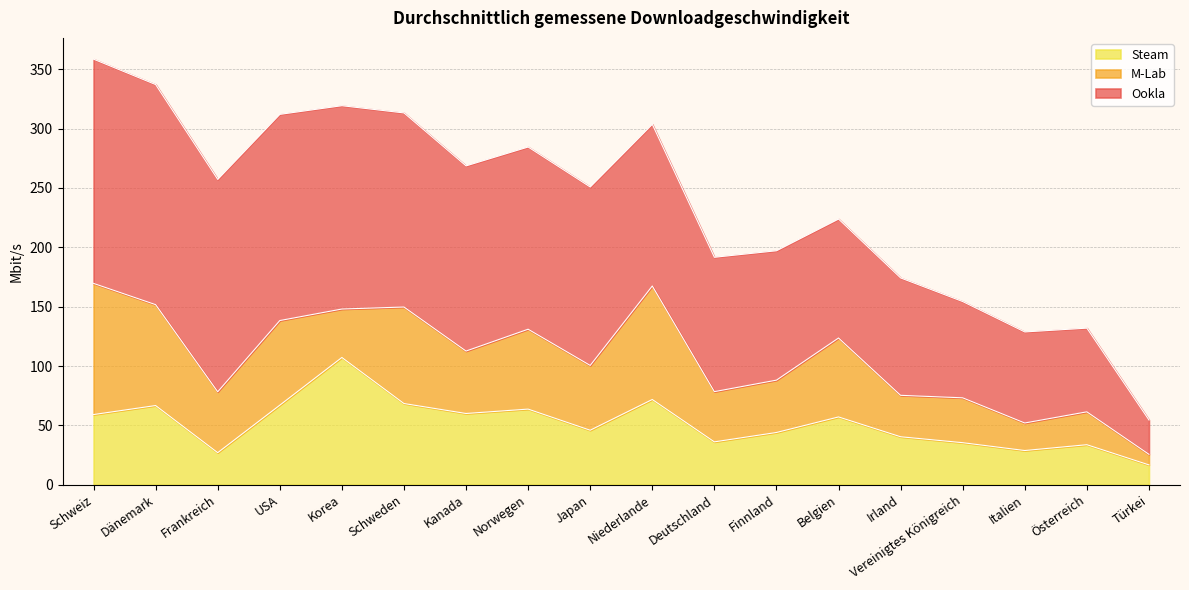

Where does the Ookla series first go above 150?

Schweiz